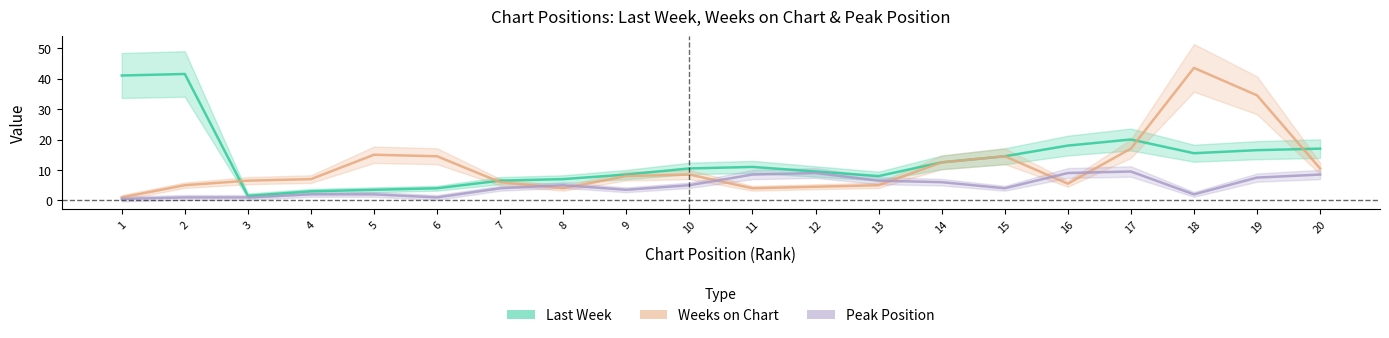

What is the approximate value of Last Week at 19?

16.5